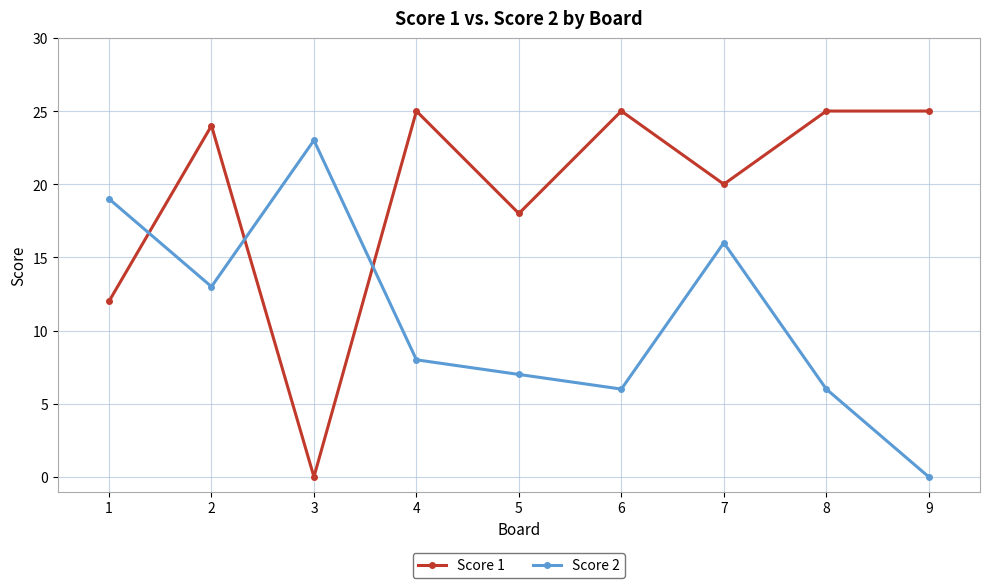

How many intersections are there between Score 1 and Score 2?

3